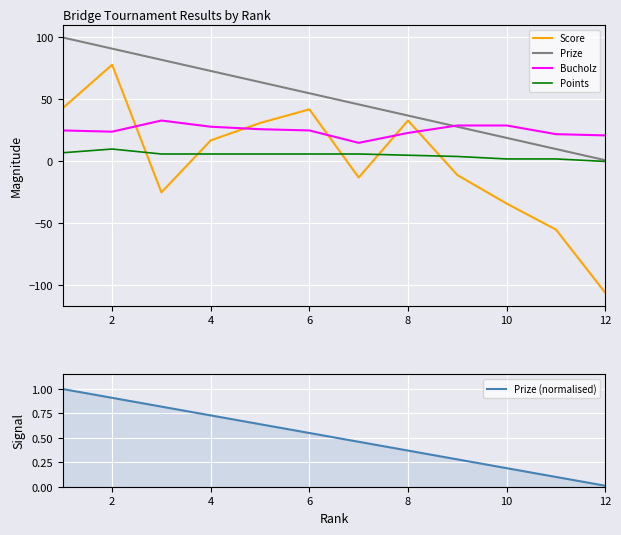

How many lines are shown in the chart?

5